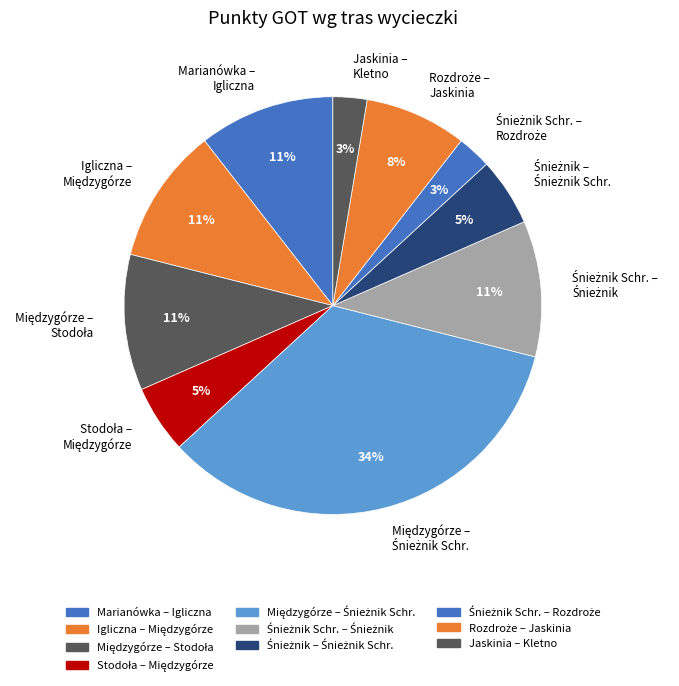

Does any single category account for the majority?

No